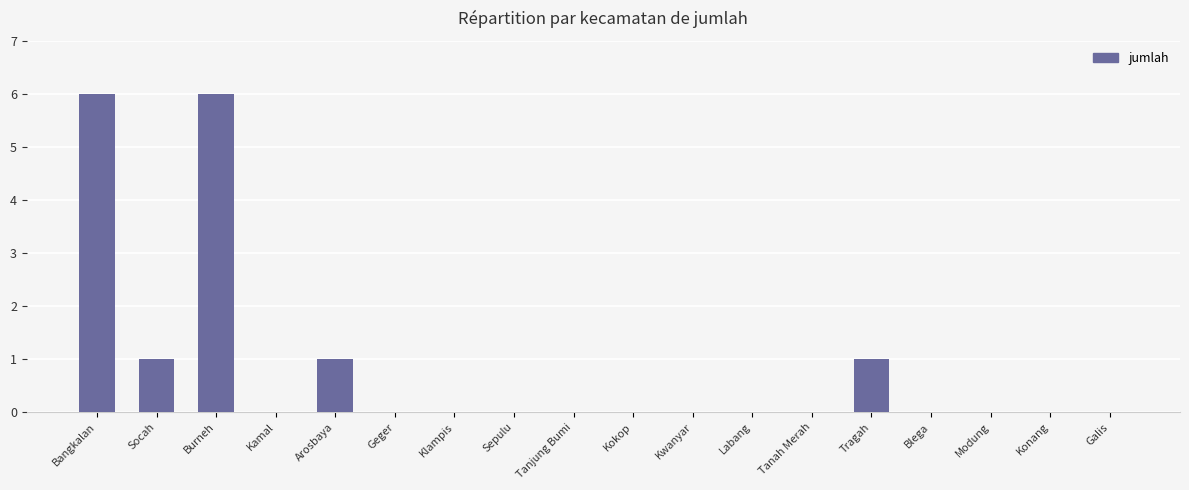

The chart shows a value of -3 at Blega. True or false?

False